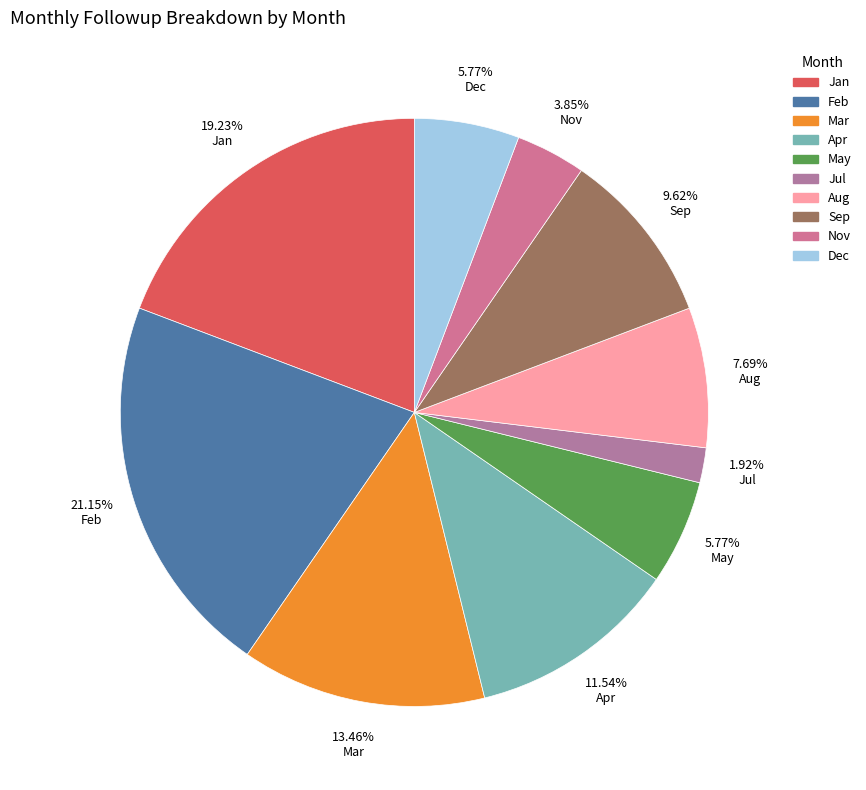

How many segments does this pie chart have?

10